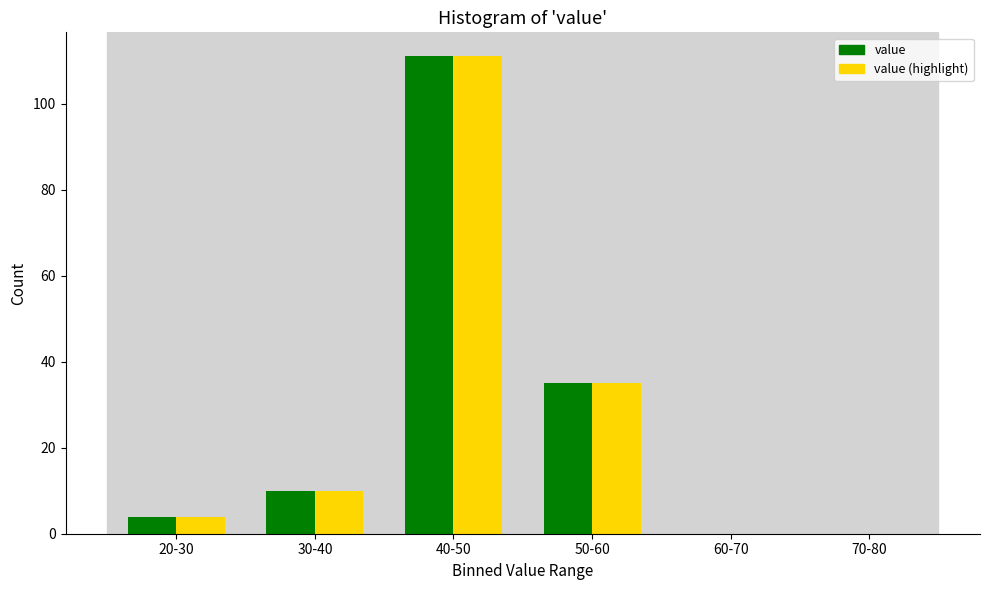

Reading left to right, transcribe all the data shown in this chart.

value: 20-30=4	30-40=10	40-50=111	50-60=35	60-70=0	70-80=0
value (highlight): 20-30=4	30-40=10	40-50=111	50-60=35	60-70=0	70-80=0